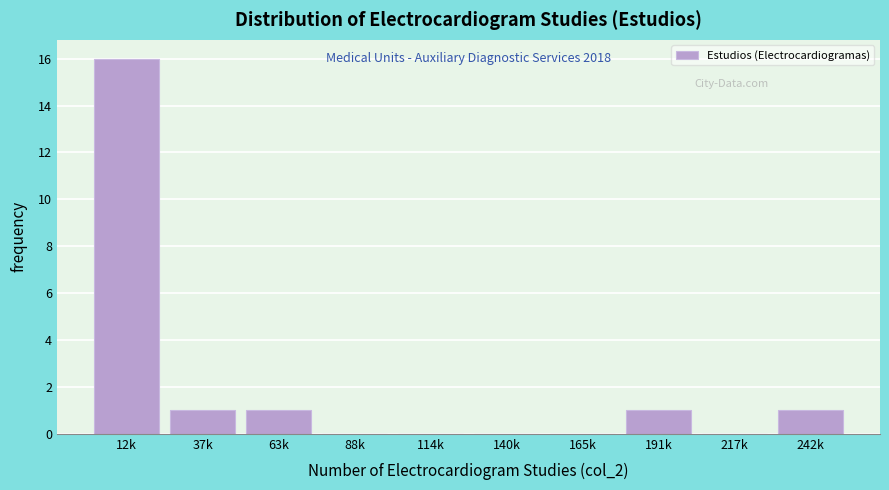

Reading left to right, list all the values displayed in this chart.

12k=16	37k=1	63k=1	88k=0	114k=0	140k=0	165k=0	191k=1	217k=0	242k=1